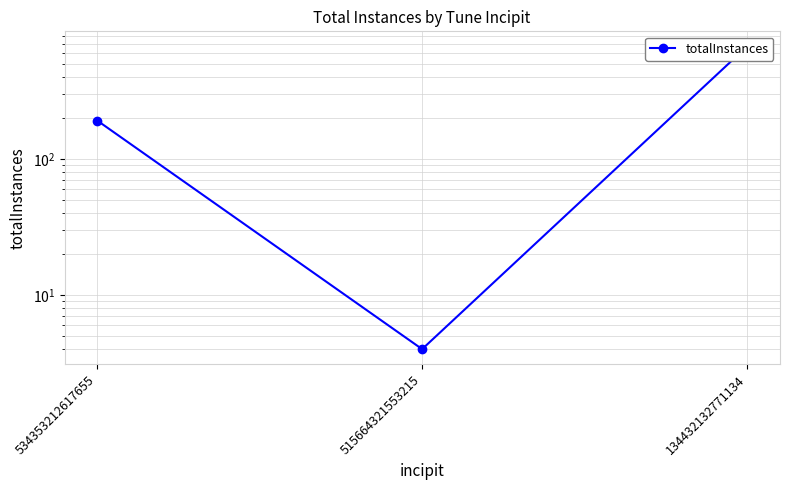

What value does the data have at 515664321553215?

4